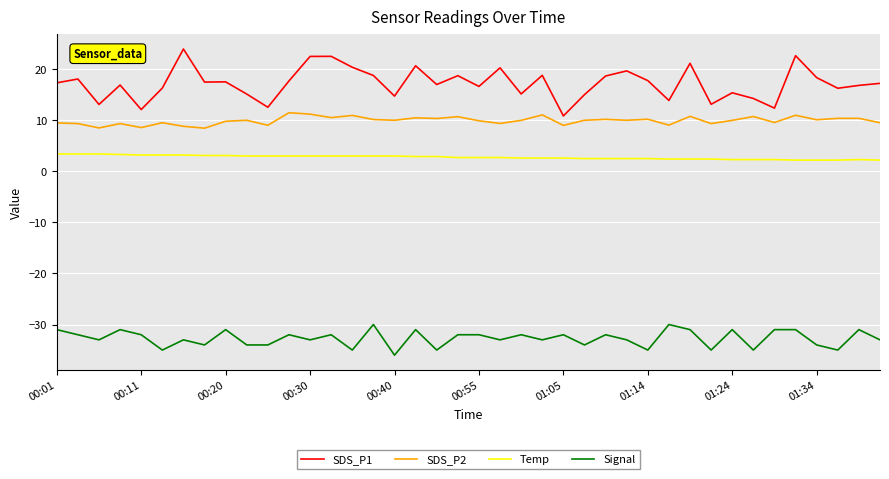

True or false: SDS_P2 and SDS_P1 intersect in this chart.

False